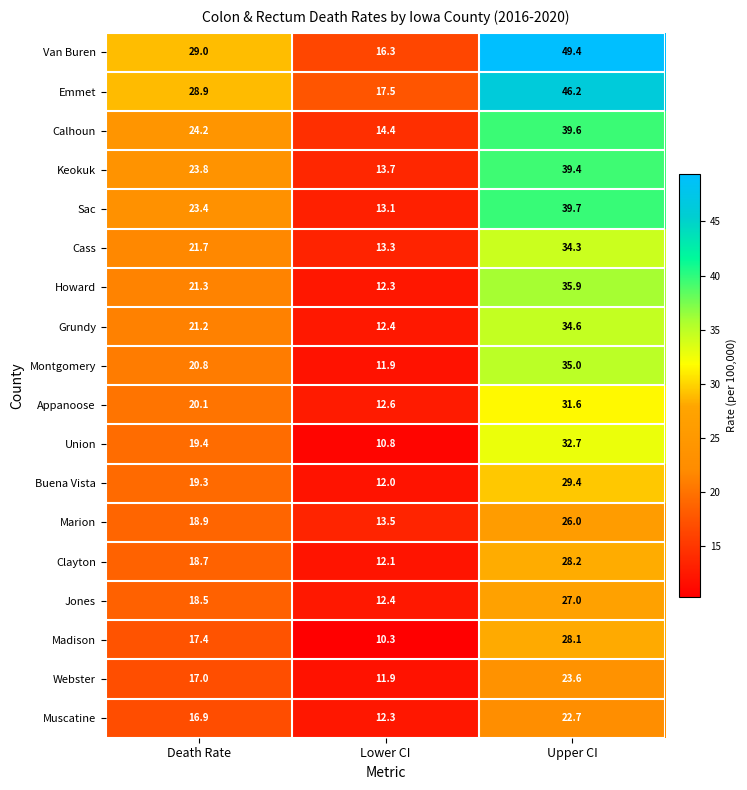

Read the Muscatine value at Lower CI.

12.3